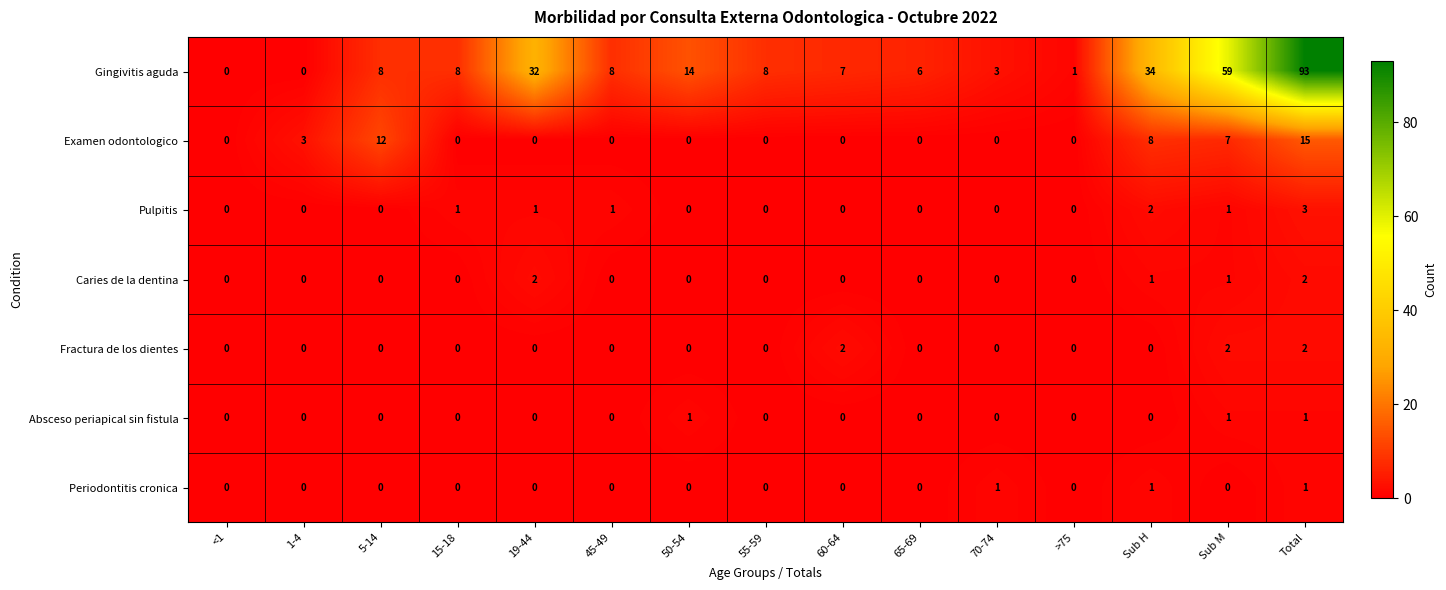

Count the number of data series in this chart.

7